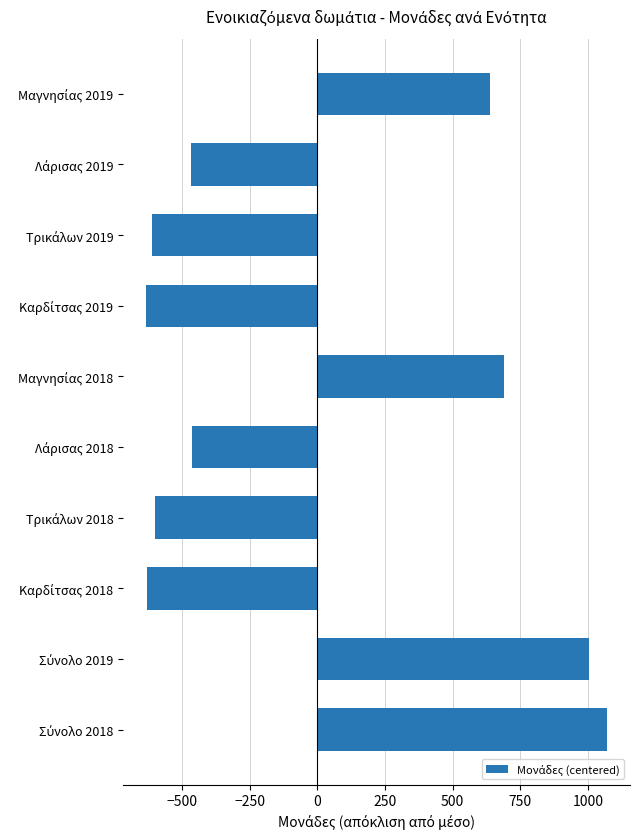

What is the value of the 1st bar from the top?

639.2